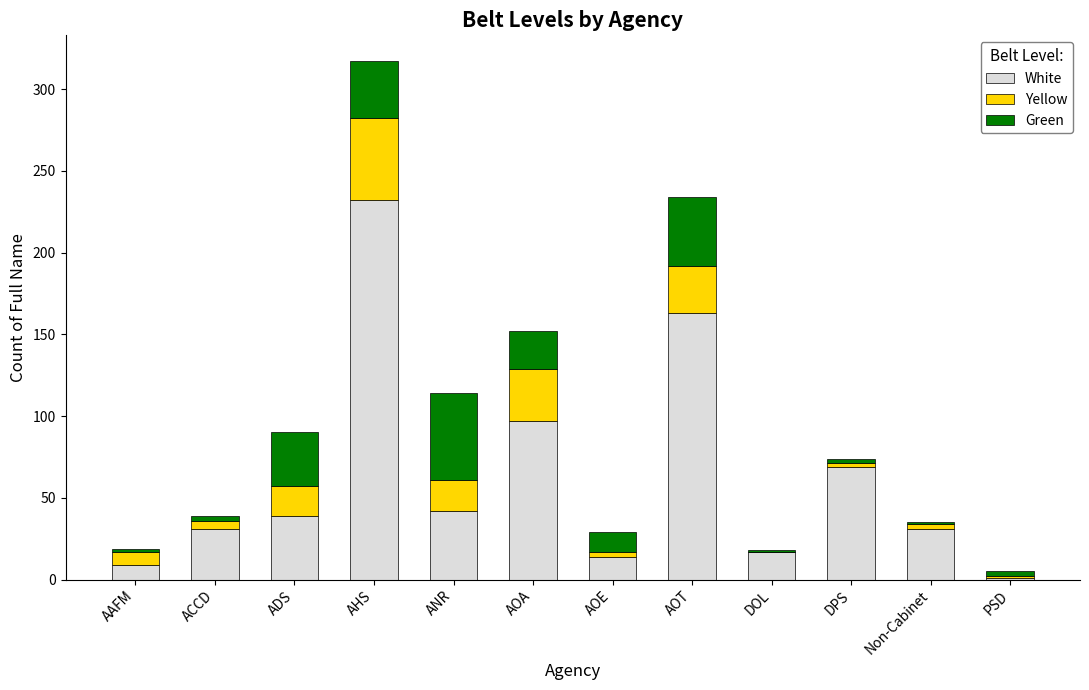

At which category is the sum across all series the highest?

AHS